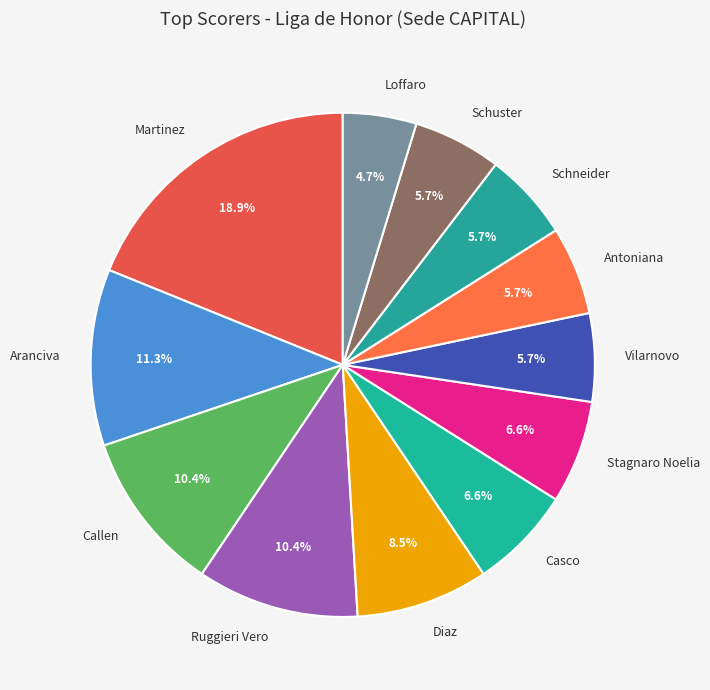

To the nearest percent, what is the combined percentage of Diaz and Callen?

19%